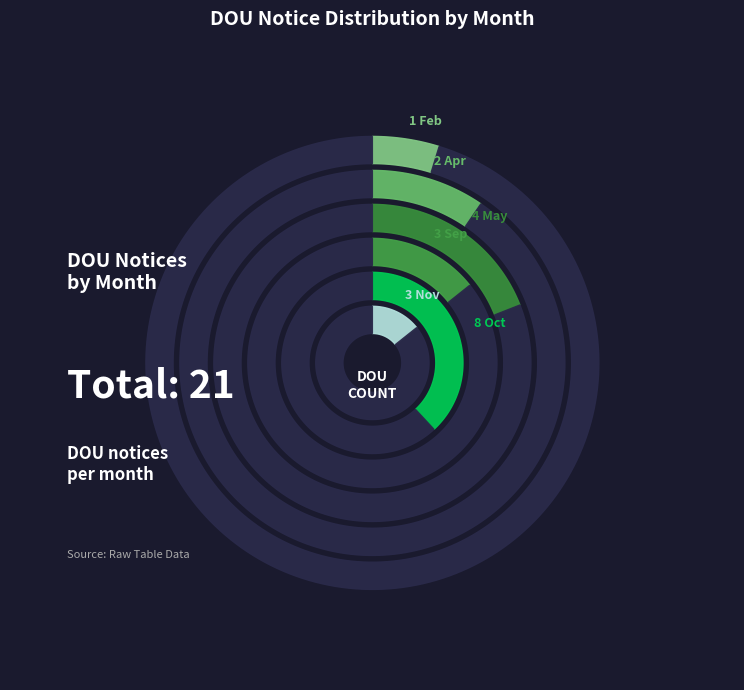

Is there any slice that represents more than half of the pie?

No